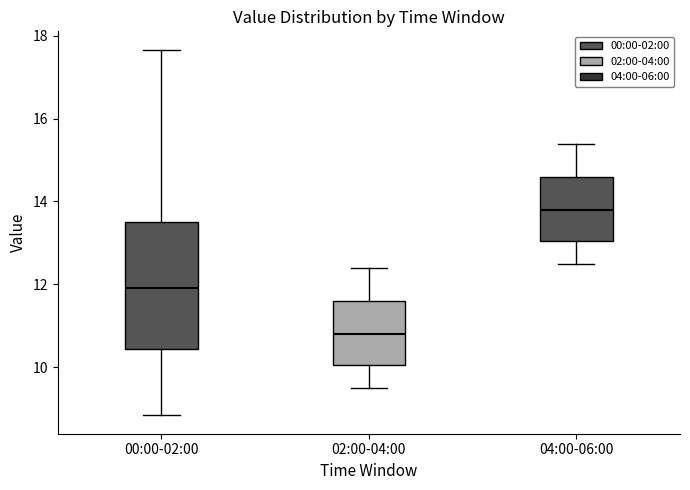

Where is the upper edge of the box for 00:00-02:00 on the y-axis? The values are not printed on the chart, so give them approximately, as read against the axis.

13.6